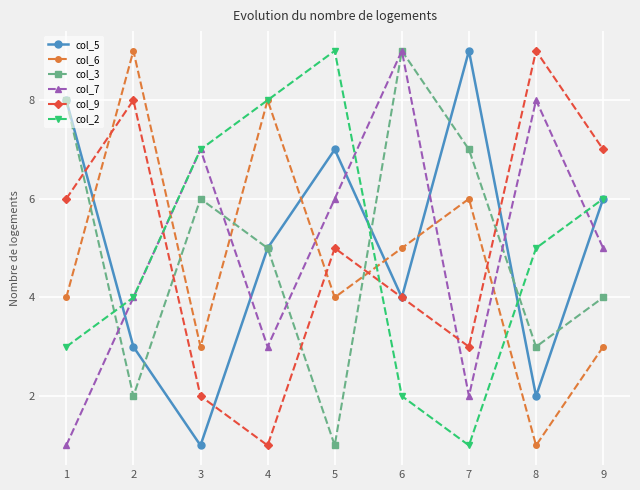

At 7, list the series in order from largest to smallest.

col_5, col_3, col_6, col_9, col_7, col_2